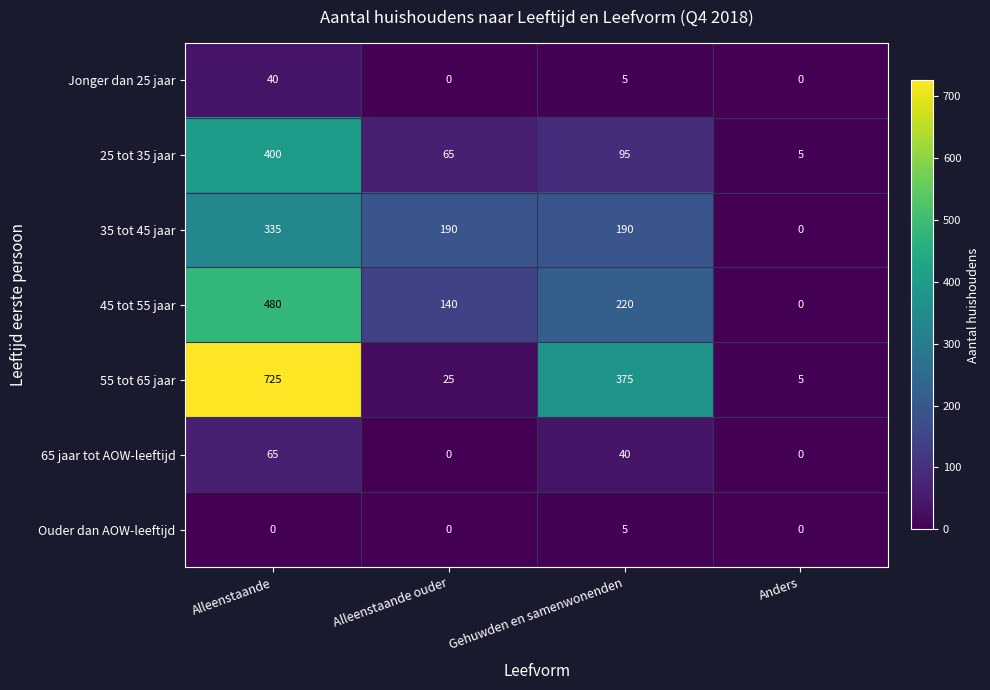

How many 35 tot 45 jaar values are between 190 and 335?

3